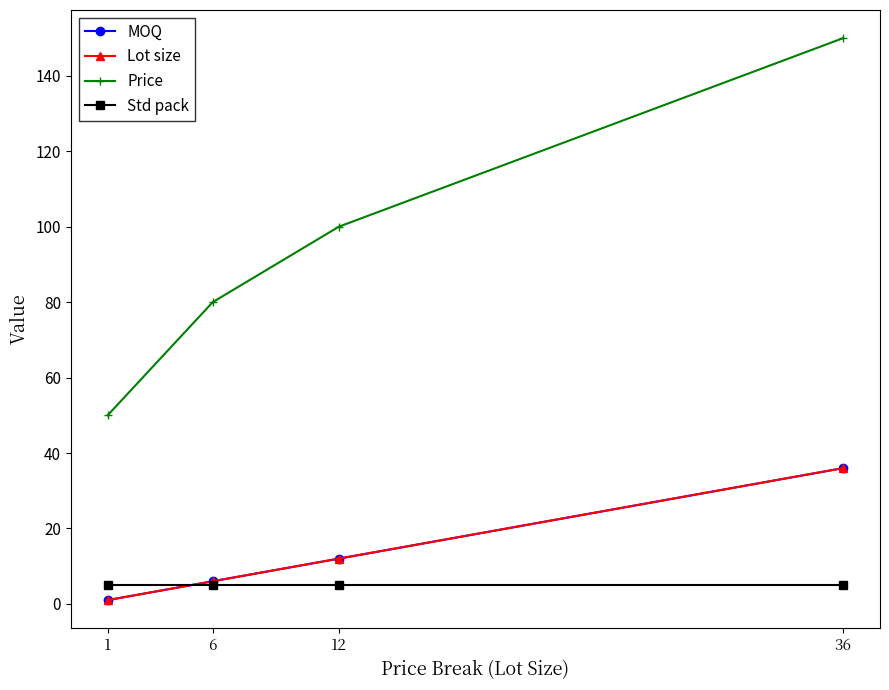

Is it true that MOQ equals 1 at 1?

True